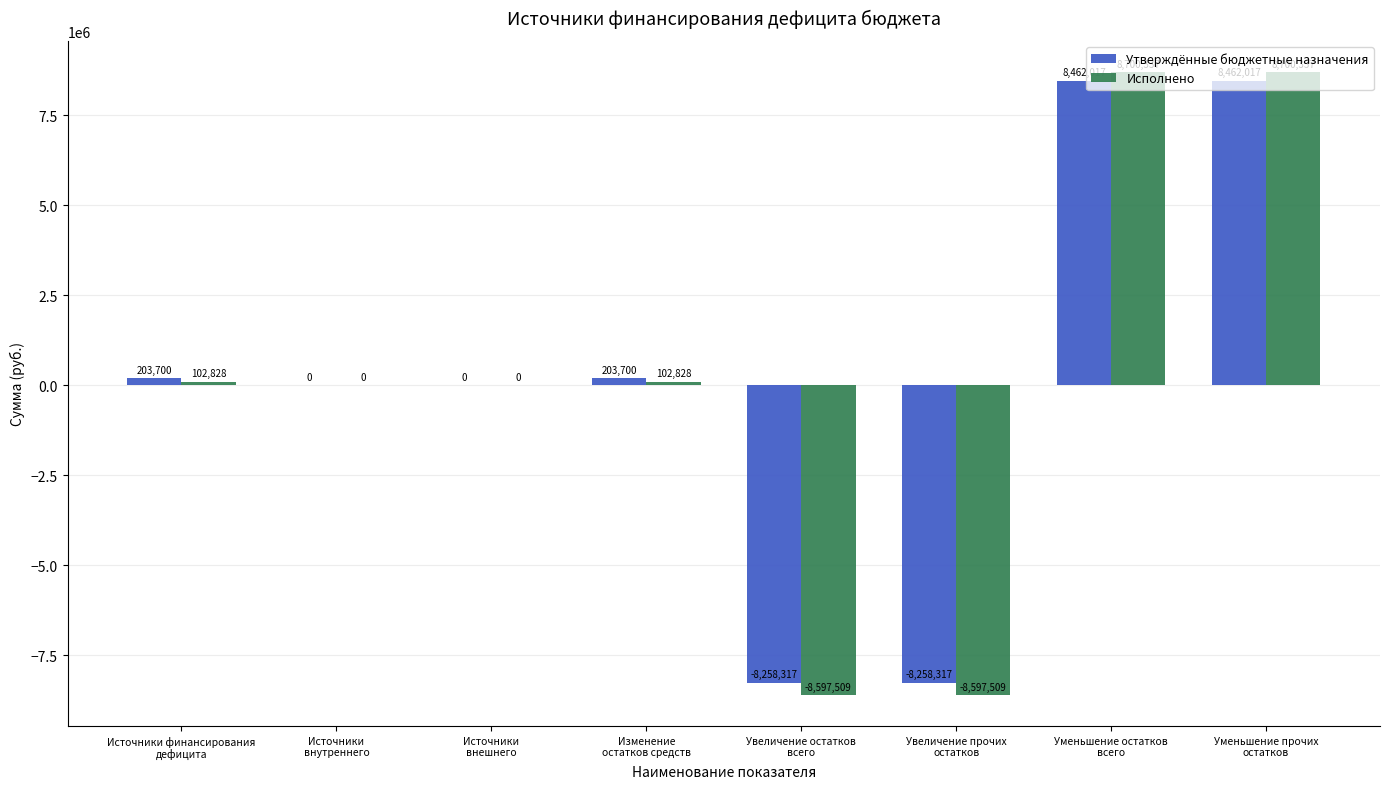

What is the maximum value shown in the chart?

8700337.3